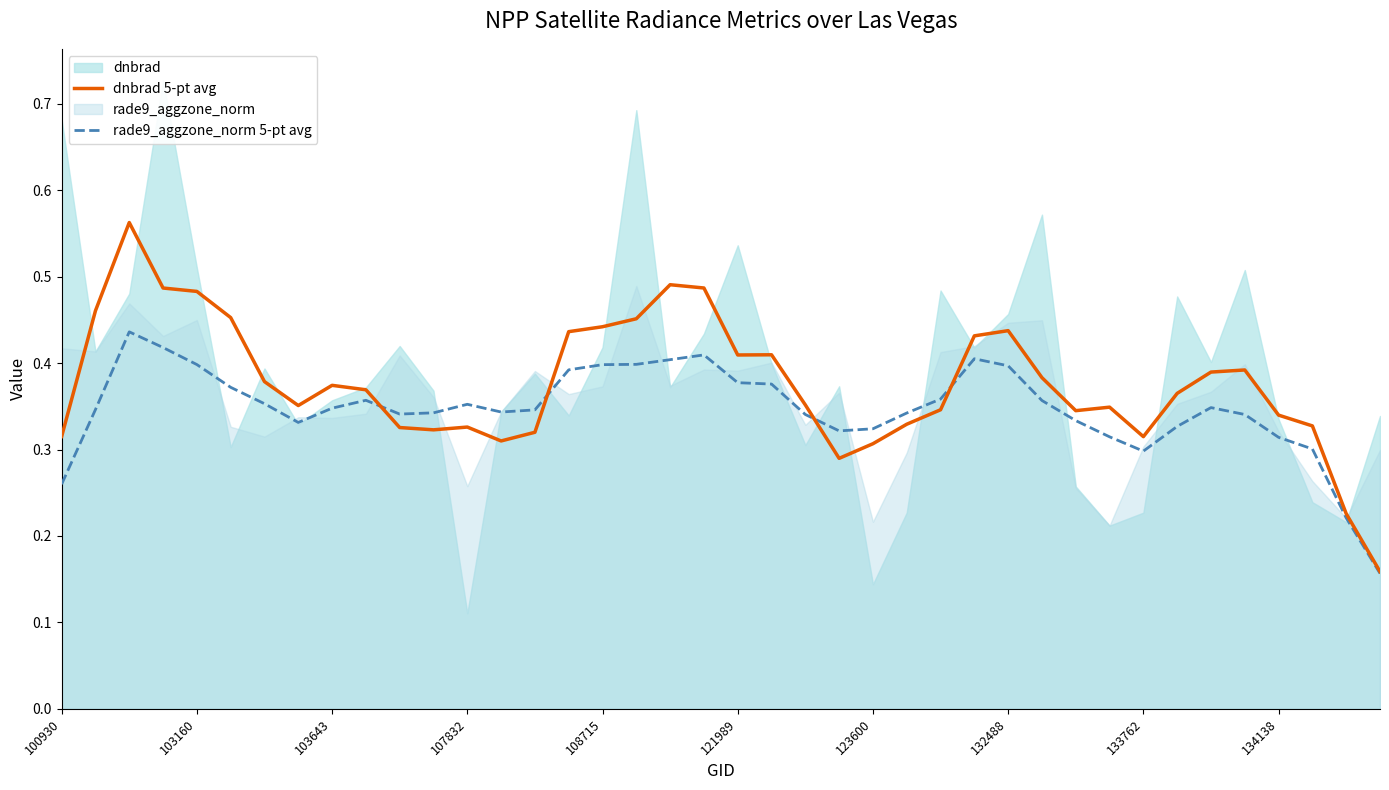

Is the value of rade9_aggzone_norm 5-pt avg at 37 greater than the value of dnbrad 5-pt avg at 32?

No